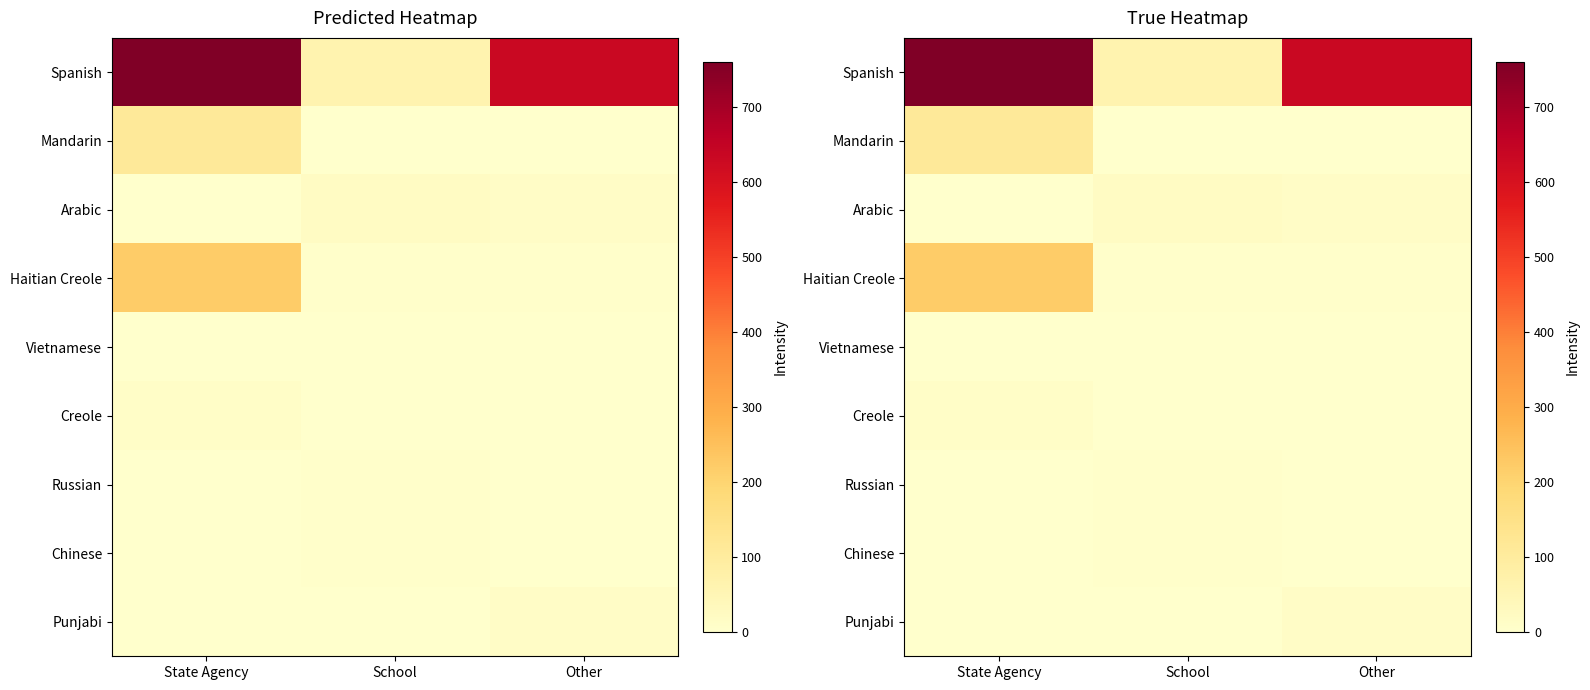

What is the difference between the maximum and second lowest values in the Mandarin series?

110.5